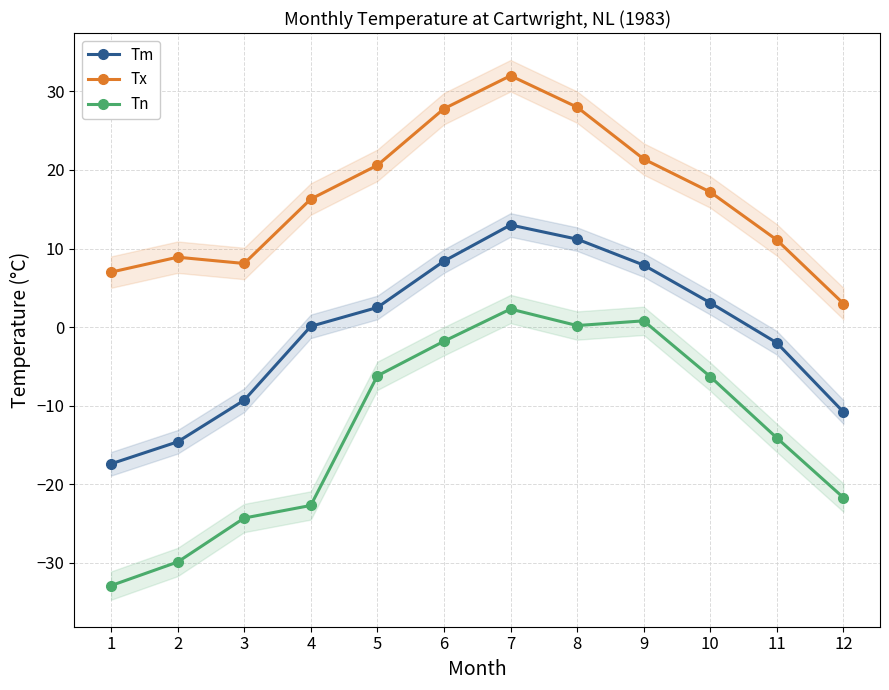

What is the difference between the highest and lowest values at 7?

29.7